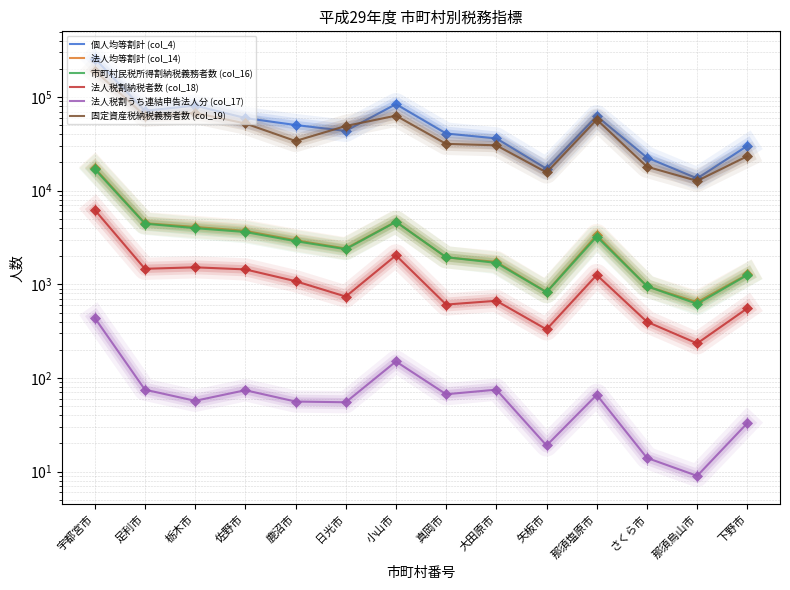

At which category does the chart reach its peak across all series?

宇都宮市